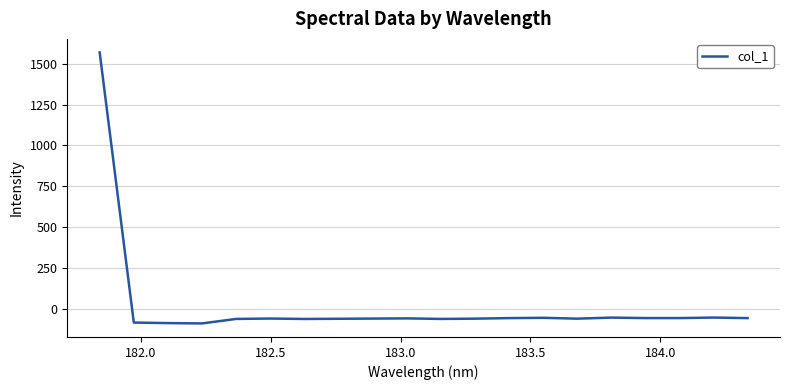

What is the maximum value shown in the chart?

1569.1